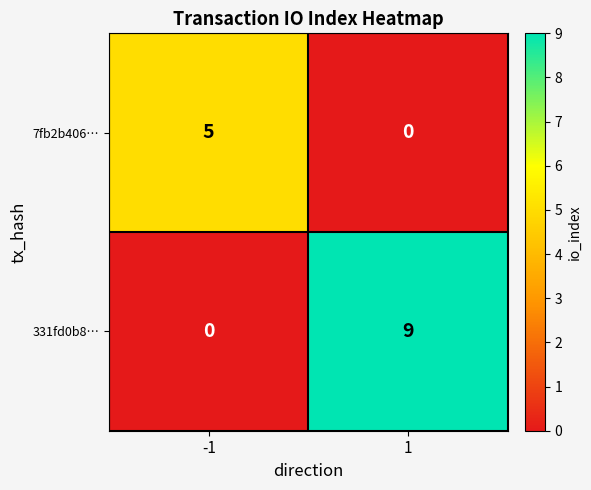

True or false: 7fb2b406… has a value of 5 at -1.

True